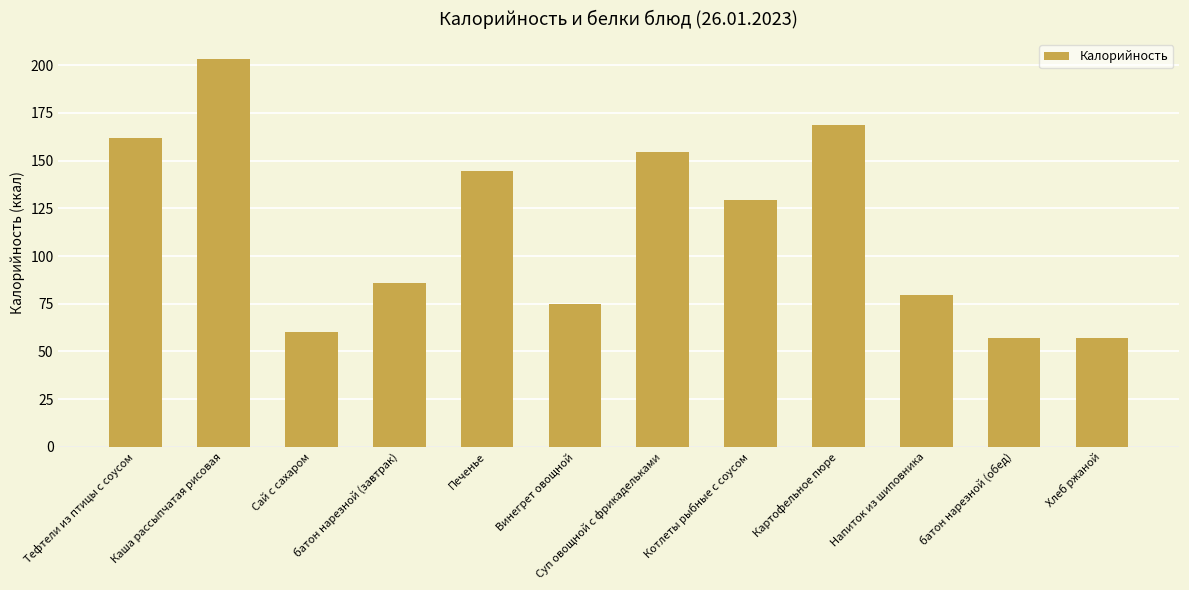

What is the minimum value shown in the chart?

57.2